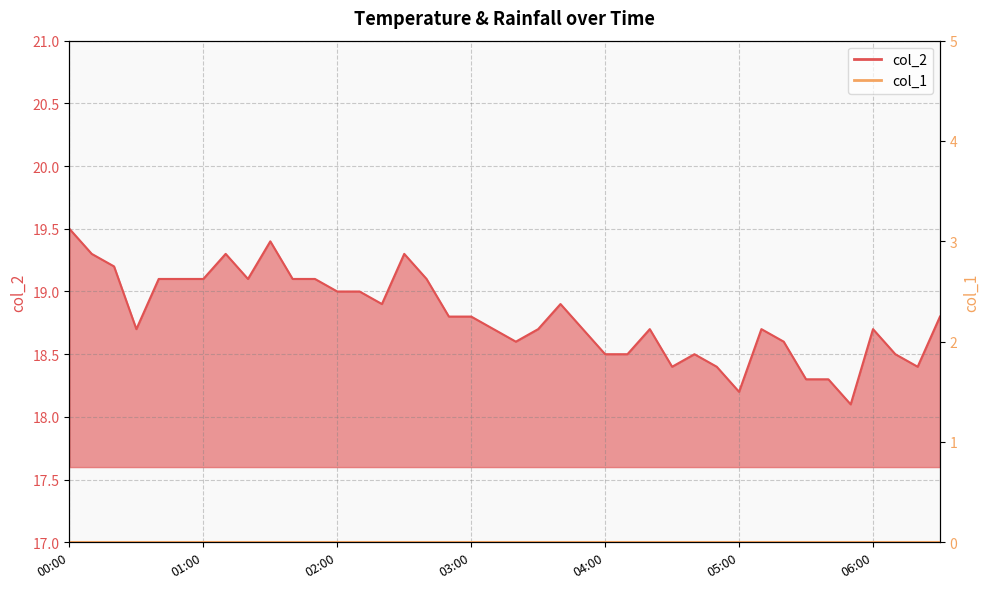

What is the maximum value shown in the chart?

19.5